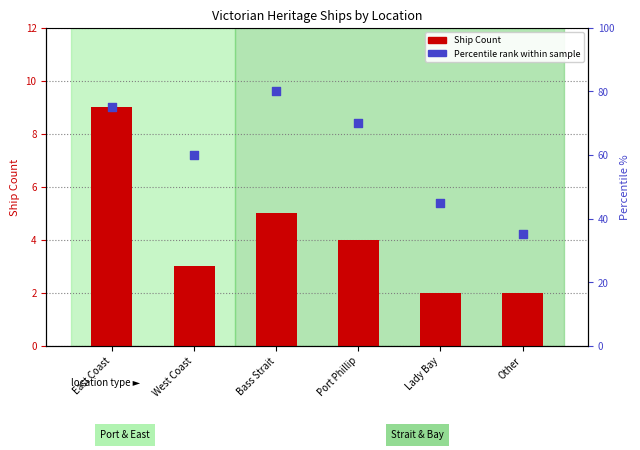

At which category is the sum across all series the highest?

Bass Strait